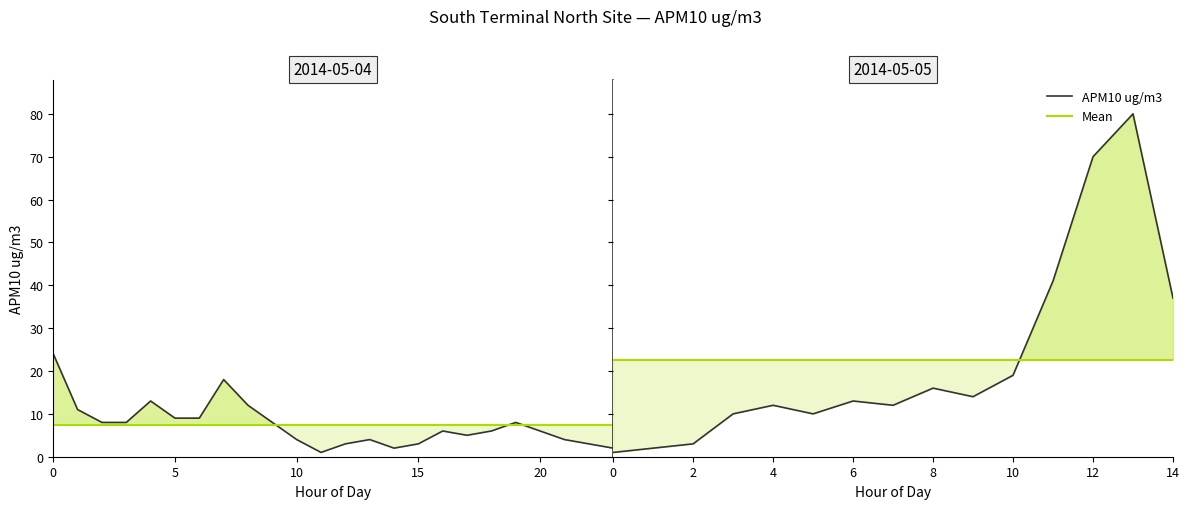

What is the average value of the Mean series?

22.7